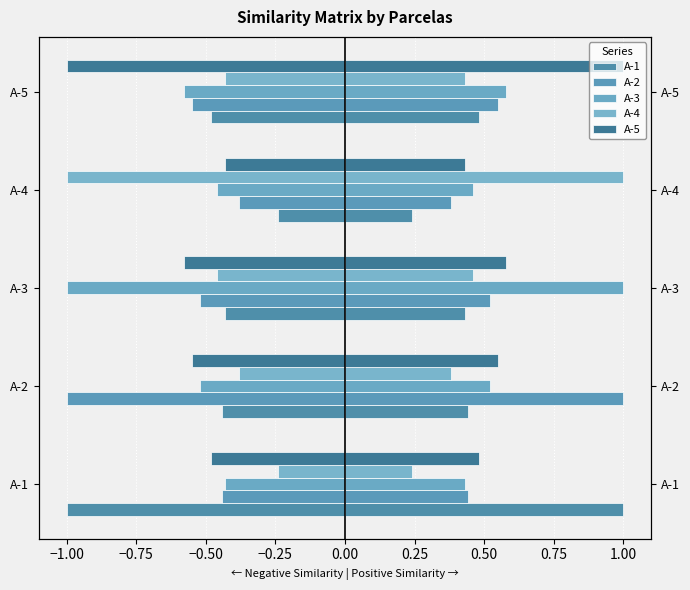

What is the difference between the highest and lowest values at A-2?

0.6